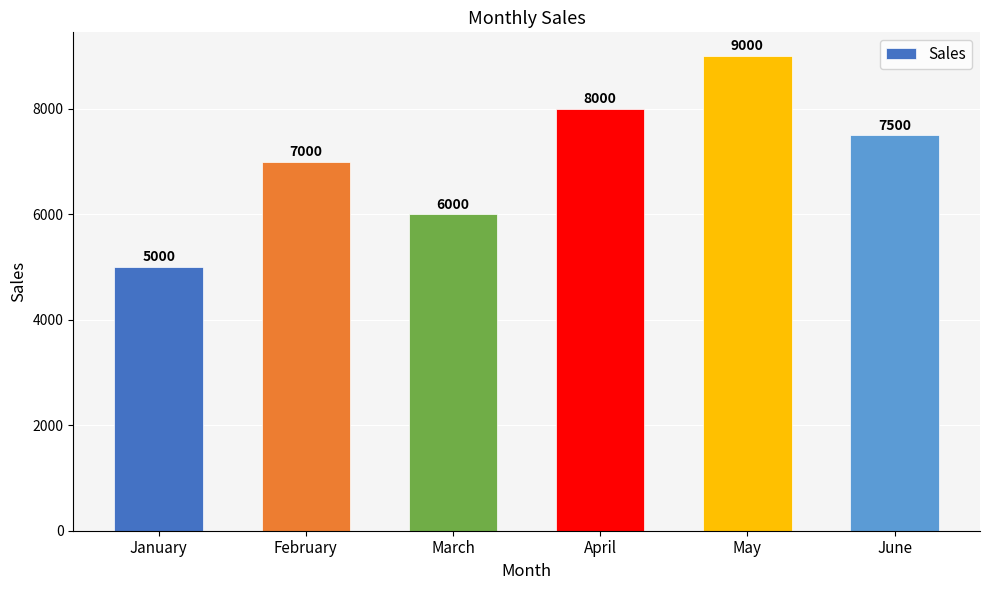

Which has a higher value, March or February?

February